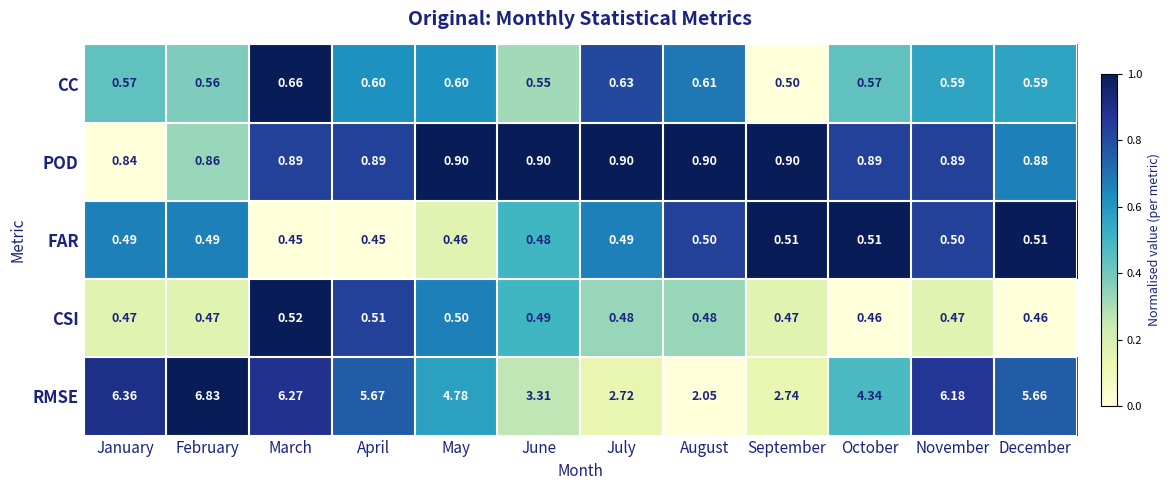

How many data points does each series have?

12